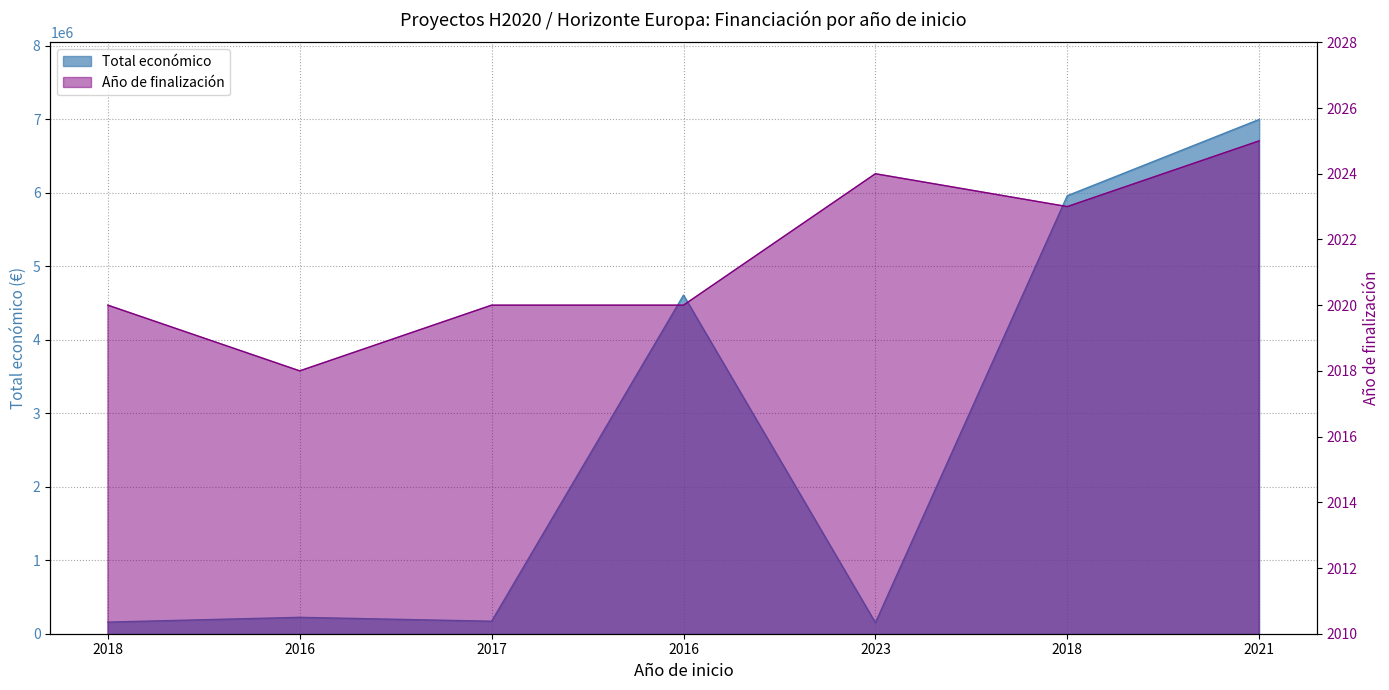

Which category has the lowest value across all series?

2016